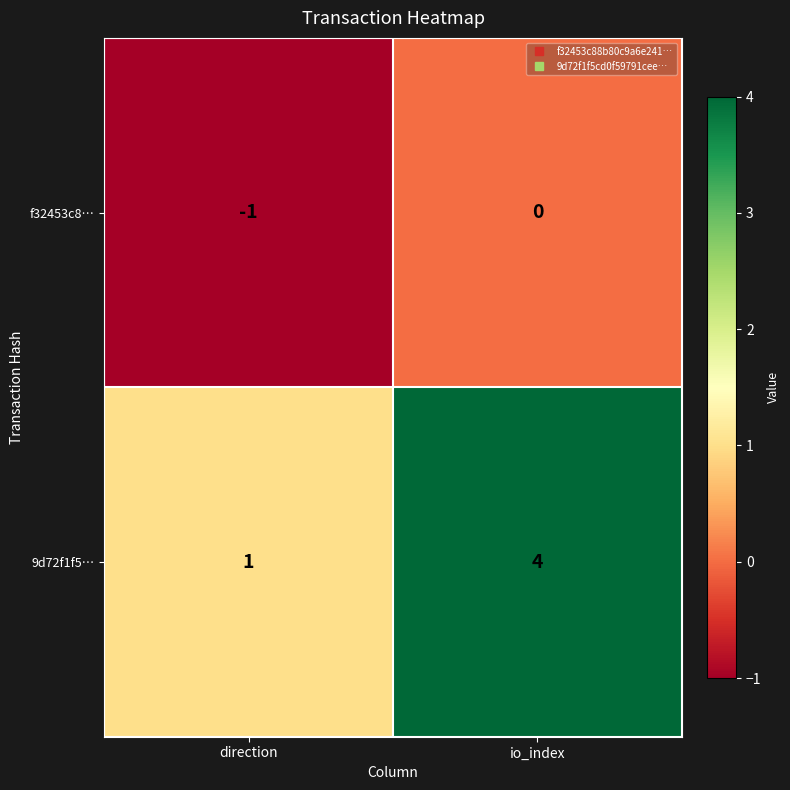

At which label does 9d72f1f5… reach its minimum?

direction